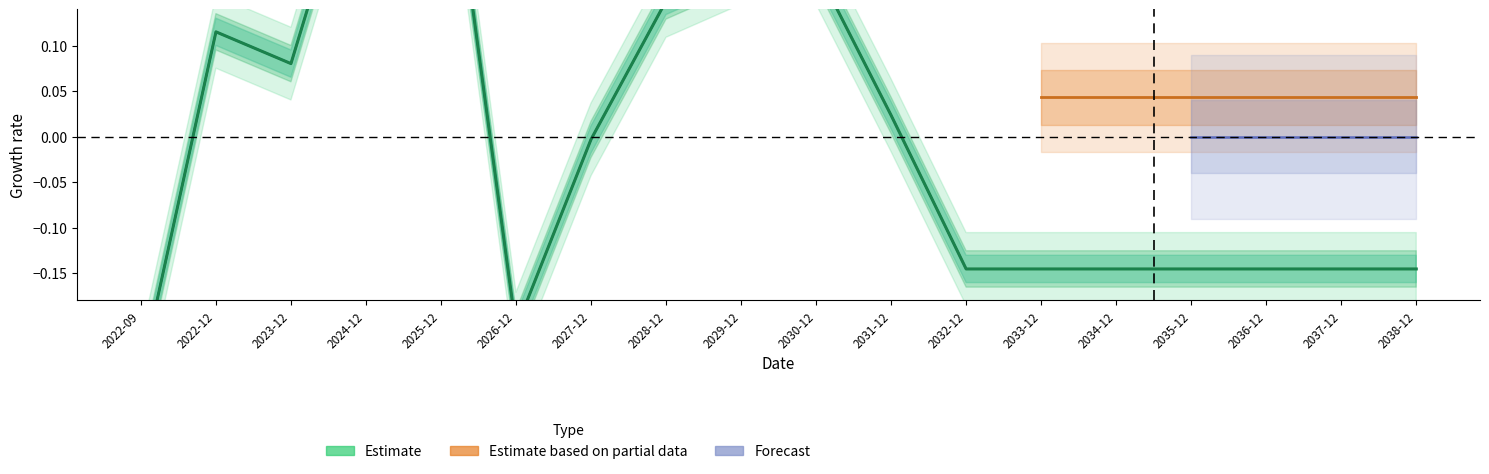

List the labels in order of County value, largest first.

2025-12, 2024-12, 2029-12, 2030-12, 2028-12, 2022-12, 2023-12, 2031-12, 2027-12, 2032-12, 2033-12, 2034-12, 2035-12, 2036-12, 2037-12, 2038-12, 2026-12, 2022-09